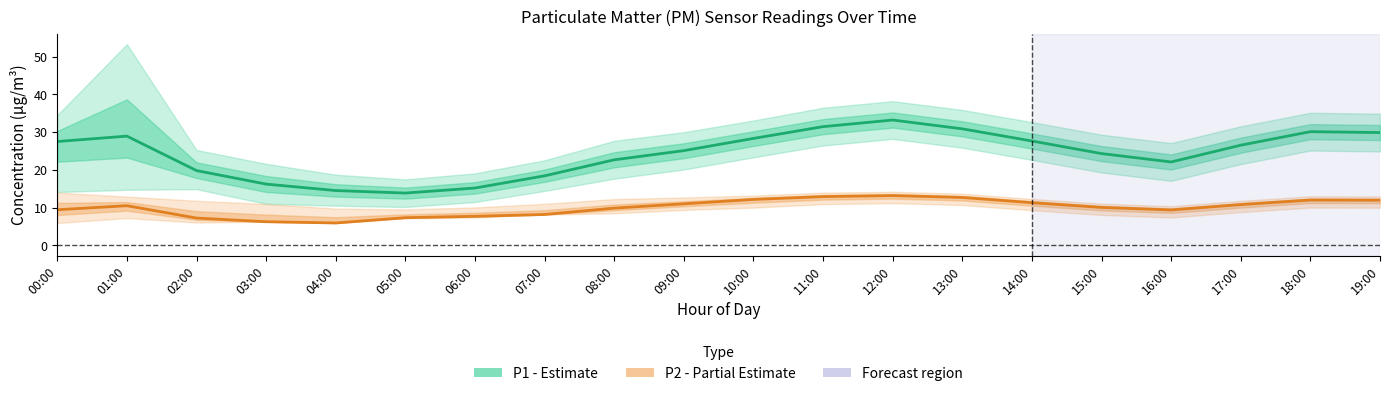

List the series in order of their peak value, highest first.

P1 (PM10), P2 (PM2.5)